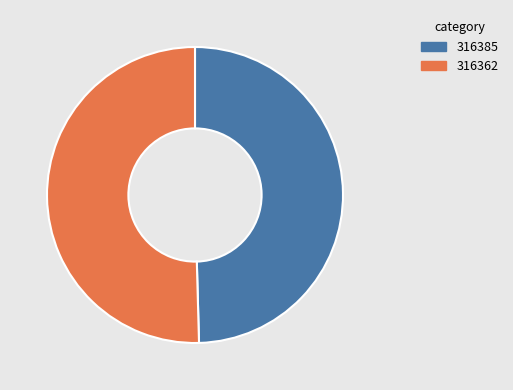

Between 316385 and 316362, which is larger?

316362